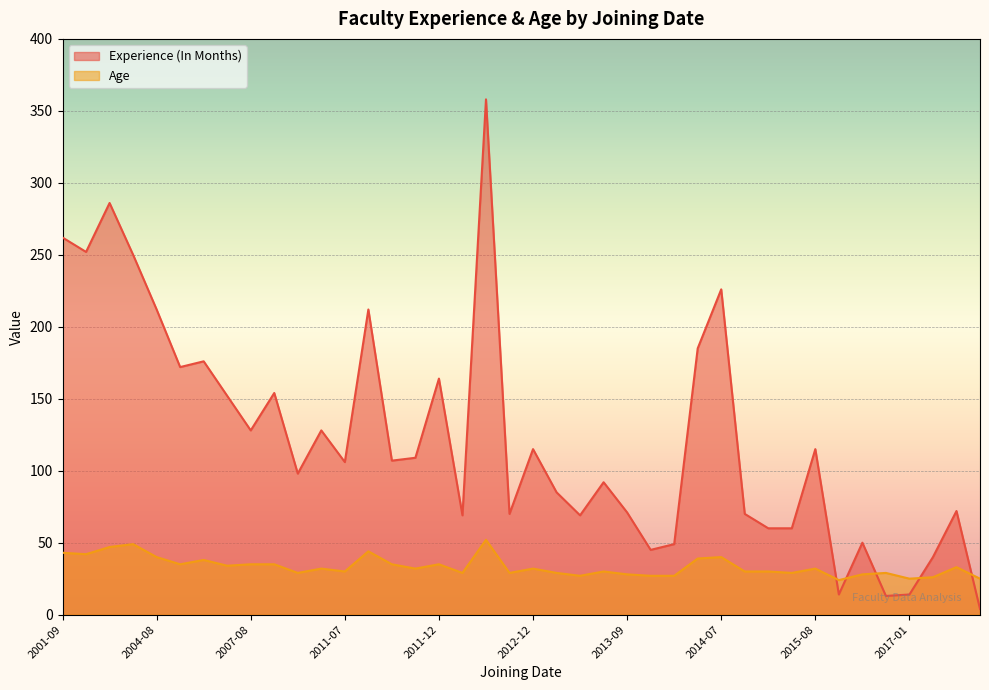

How many values in the Experience (In Months) series exceed 107?

19